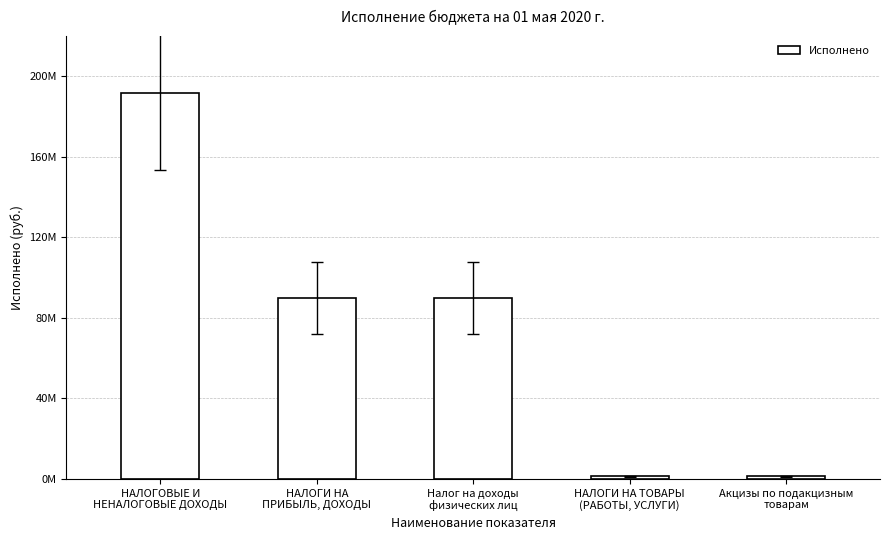

What is the sum of all values?

373696700.8